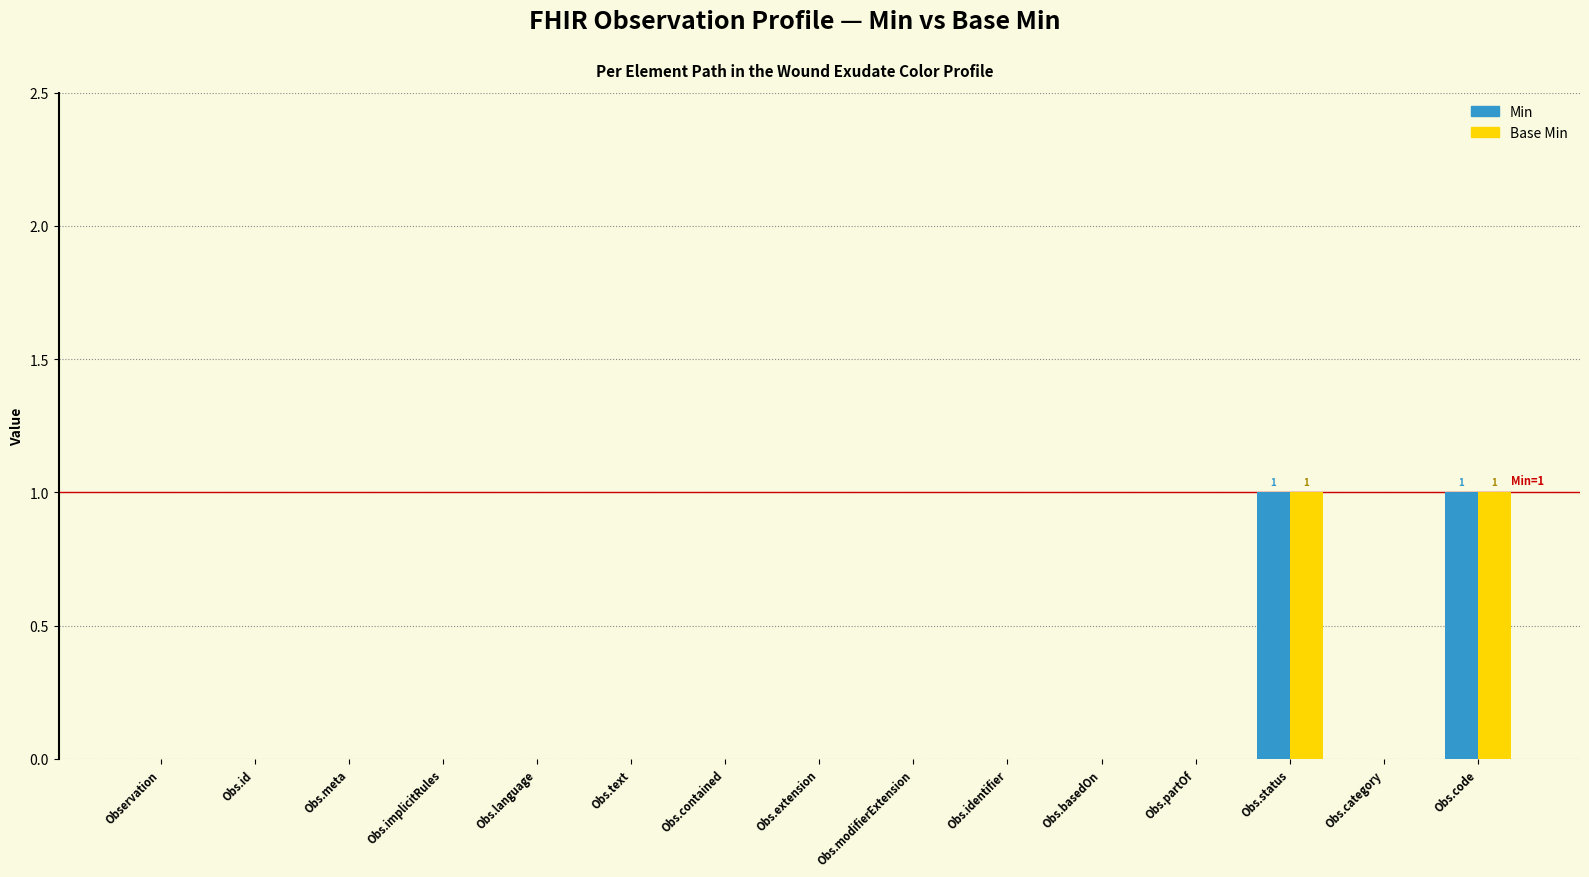

True or false: Min has a value of 1 at Obs.contained.

False